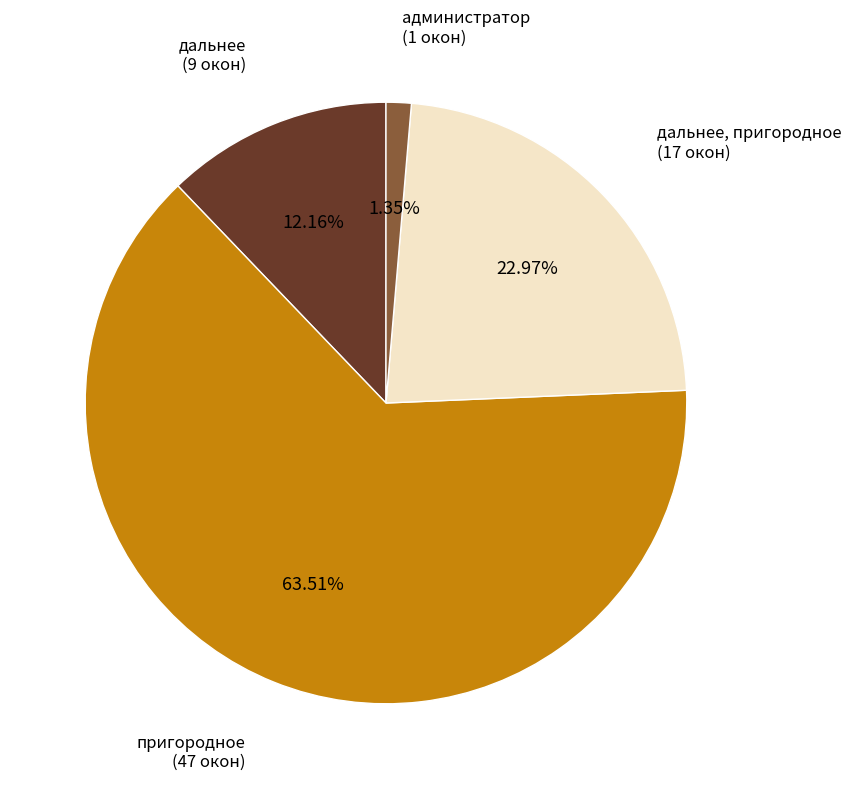

Does any single category account for the majority?

Yes